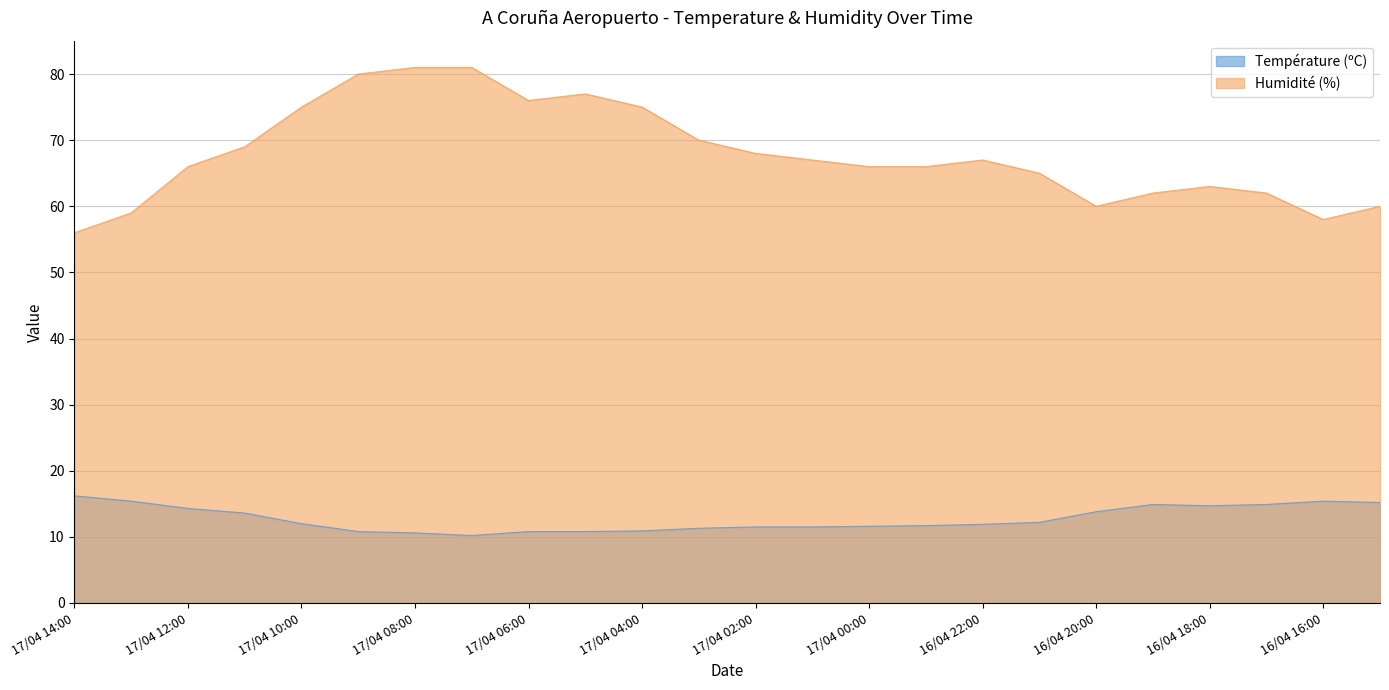

At how many categories does at least one series exceed 10?

24